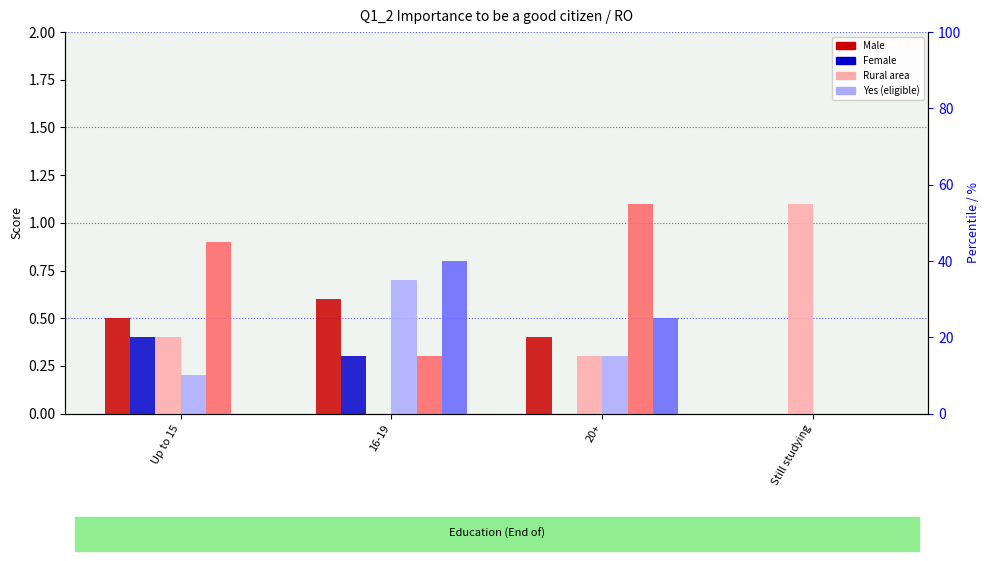

What is the label of the 2nd bar from the left?

16-19